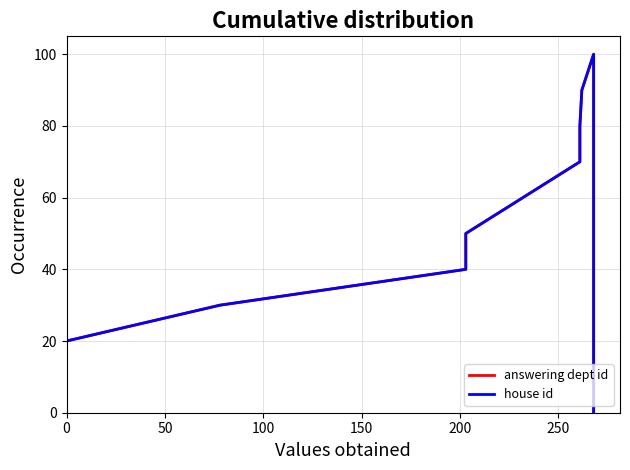

True or false: answering dept id and house id intersect in this chart.

False